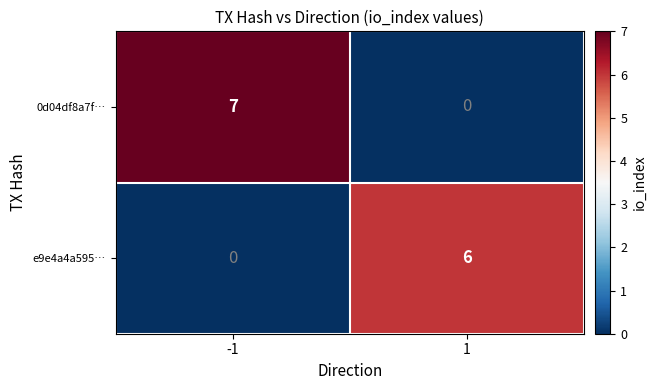

Is it true that e9e4a4a595… equals 6 at 1?

True